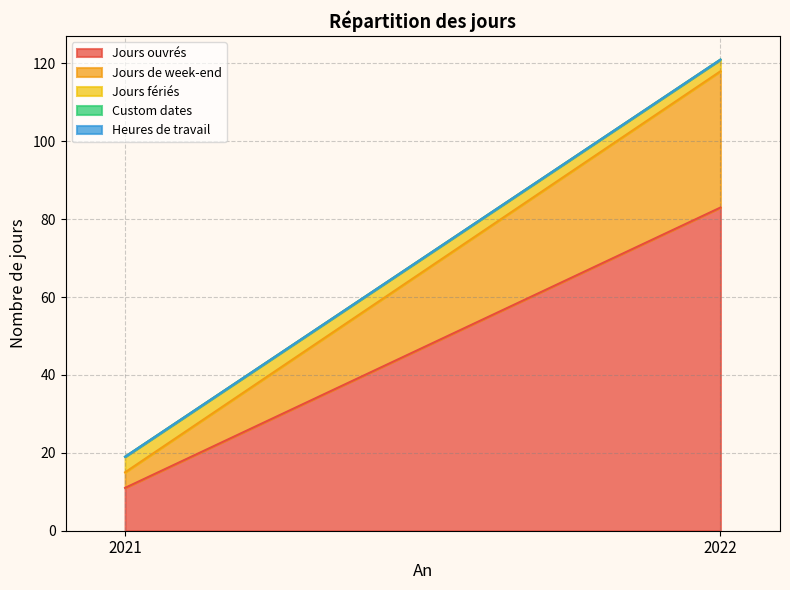

Does the chart display data point markers on the line(s)?

No